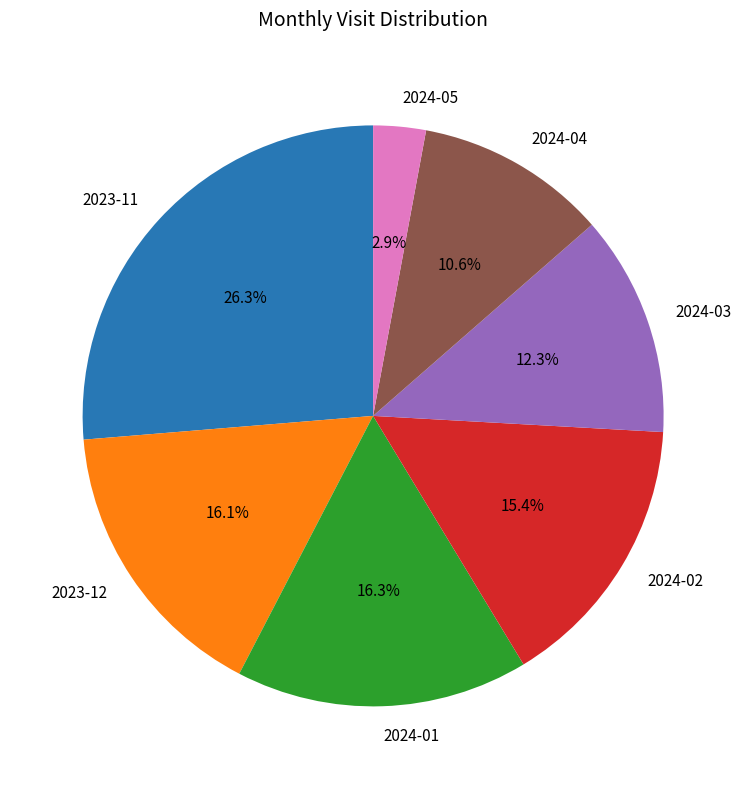

How many slices are in this pie chart?

7